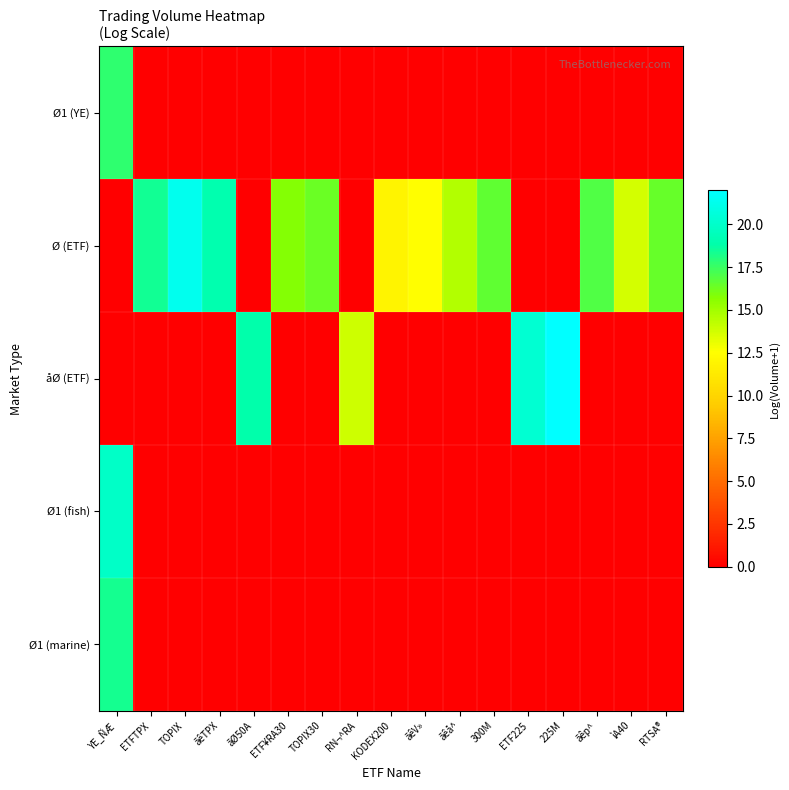

Reading right to left, what are all the values shown in this chart?

Ø1 (YE): RTSA®=0.0	ìA40=0.0	ãêp^=0.0	225M=0.0	ETF225=0.0	300M=0.0	ãêå^=0.0	ãêV»=0.0	KODEX200=0.0	RN¬^RA=0.0	TOPIX30=0.0	ETF¥RA30=0.0	ãØ50A=0.0	ãêTPX=0.0	TOPIX=0.0	ETFTPX=0.0	YE_ÑÆ=17.8
Ø (ETF): RTSA®=16.4	ìA40=13.7	ãêp^=17.0	225M=0.0	ETF225=0.0	300M=16.6	ãêå^=14.6	ãêV»=12.5	KODEX200=11.9	RN¬^RA=0.0	TOPIX30=16.4	ETF¥RA30=15.8	ãØ50A=0.0	ãêTPX=19.0	TOPIX=21.3	ETFTPX=18.4	YE_ÑÆ=0.0
åØ (ETF): RTSA®=0.0	ìA40=0.0	ãêp^=0.0	225M=22.0	ETF225=20.3	300M=0.0	ãêå^=0.0	ãêV»=0.0	KODEX200=0.0	RN¬^RA=13.9	TOPIX30=0.0	ETF¥RA30=0.0	ãØ50A=18.8	ãêTPX=0.0	TOPIX=0.0	ETFTPX=0.0	YE_ÑÆ=0.0
Ø1 (fish): RTSA®=0.0	ìA40=0.0	ãêp^=0.0	225M=0.0	ETF225=0.0	300M=0.0	ãêå^=0.0	ãêV»=0.0	KODEX200=0.0	RN¬^RA=0.0	TOPIX30=0.0	ETF¥RA30=0.0	ãØ50A=0.0	ãêTPX=0.0	TOPIX=0.0	ETFTPX=0.0	YE_ÑÆ=19.9
Ø1 (marine): RTSA®=0.0	ìA40=0.0	ãêp^=0.0	225M=0.0	ETF225=0.0	300M=0.0	ãêå^=0.0	ãêV»=0.0	KODEX200=0.0	RN¬^RA=0.0	TOPIX30=0.0	ETF¥RA30=0.0	ãØ50A=0.0	ãêTPX=0.0	TOPIX=0.0	ETFTPX=0.0	YE_ÑÆ=18.4